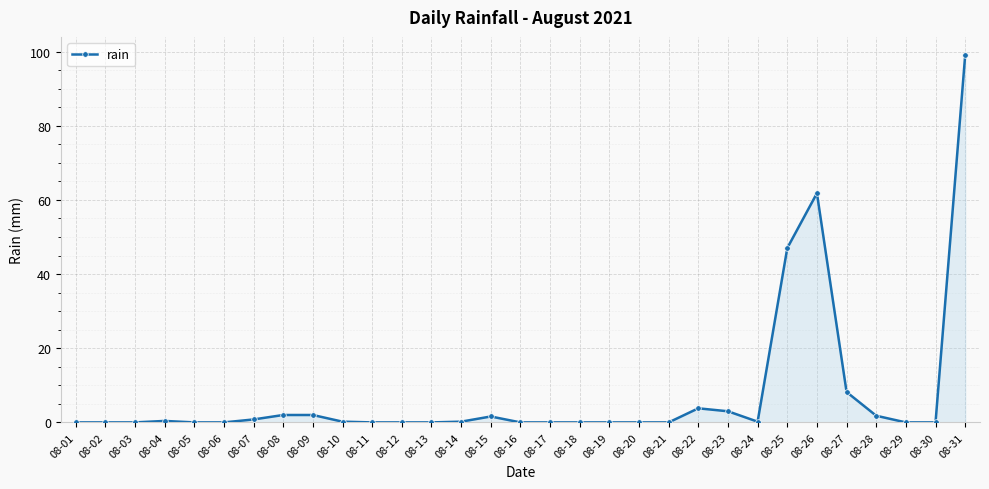

True or false: the data shows 0.0 at 08-19.

True